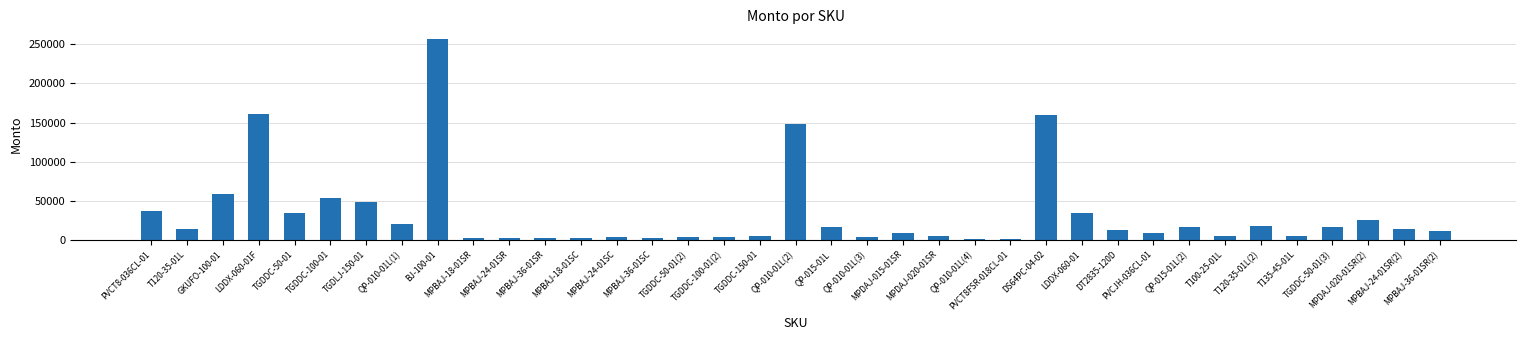

Where is the data nearest to the value 128700?

QP-010-01L(2)